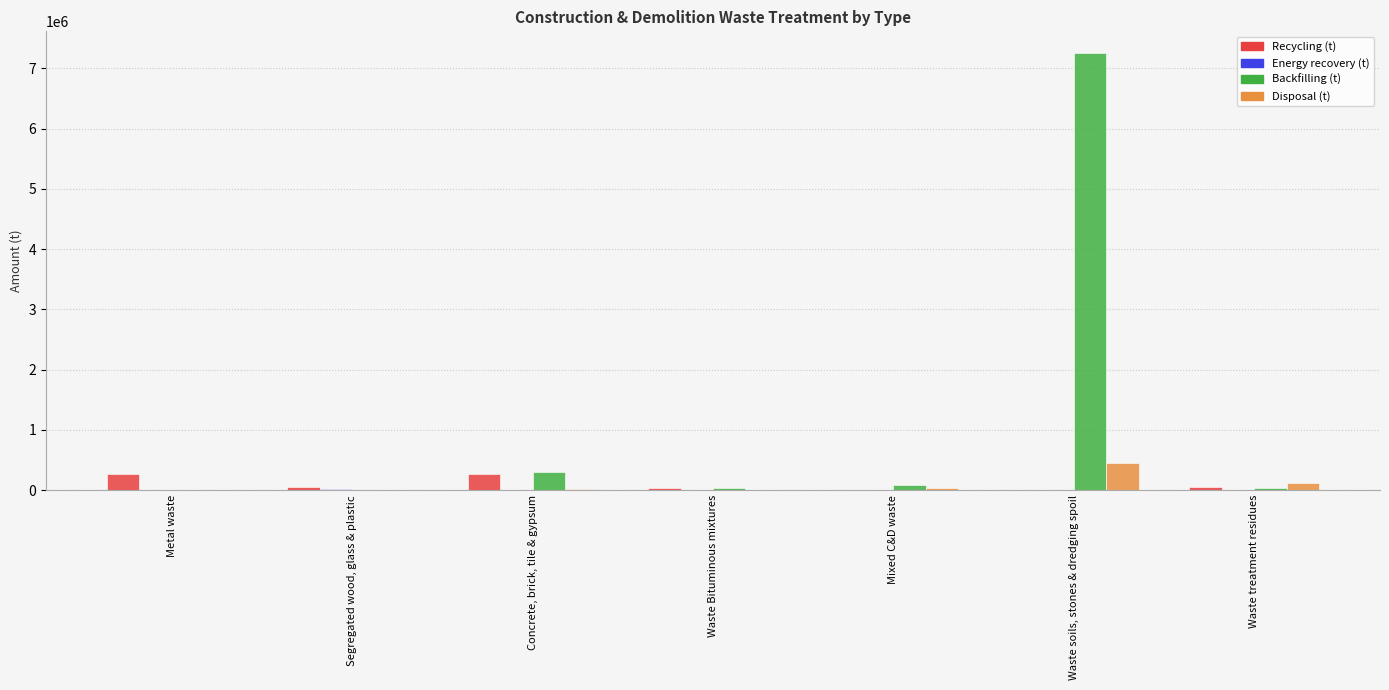

What is the difference between the Disposal (t) values at Waste soils, stones & dredging spoil and Concrete, brick, tile & gypsum?

433698.2